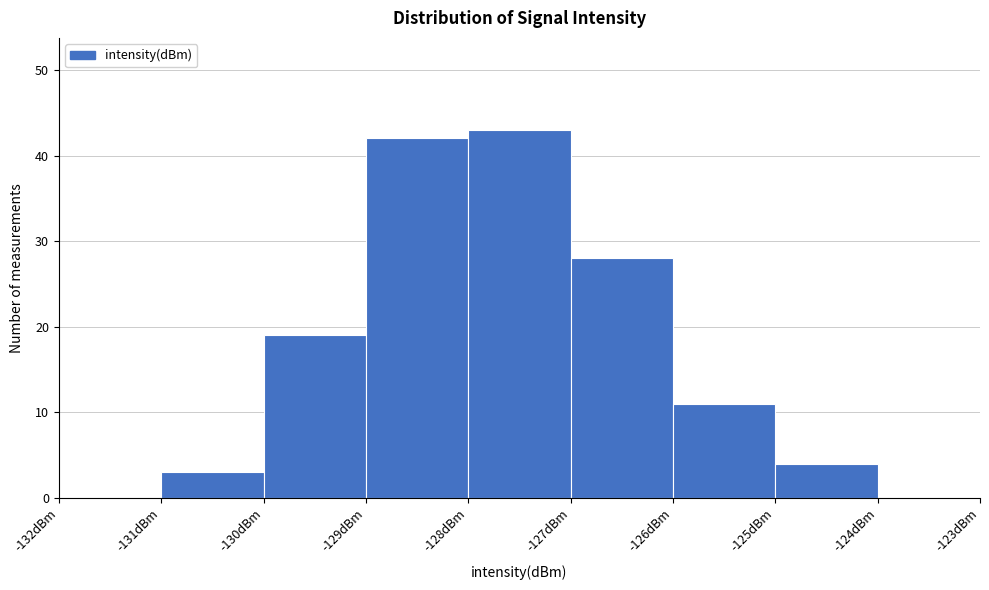

How tall is the bar that spans -126 to -125 on the x-axis? The values are not printed on the chart, so give them approximately, as read against the axis.

11